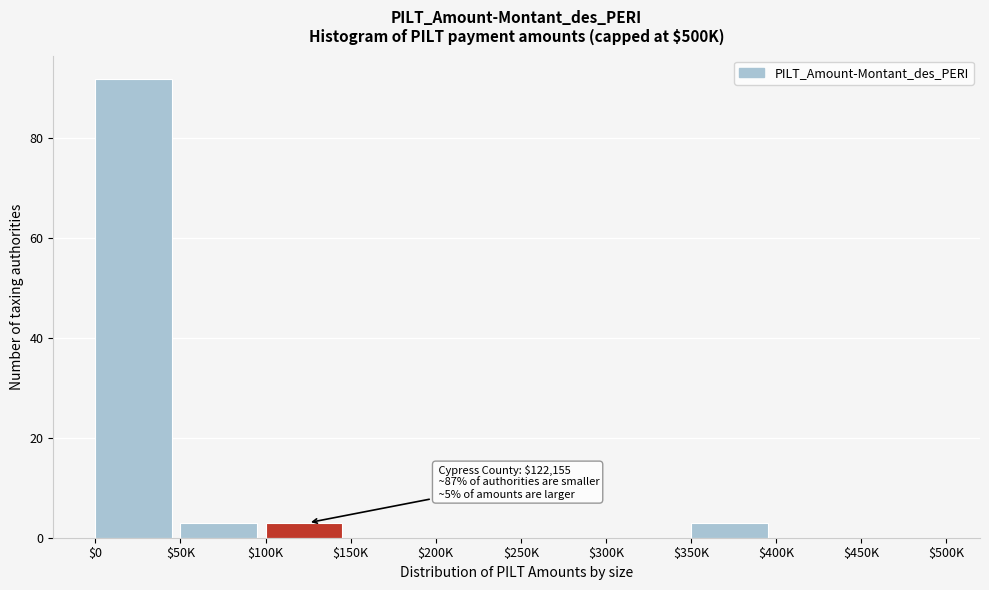

The chart shows a value of 47 at $300K. True or false?

False